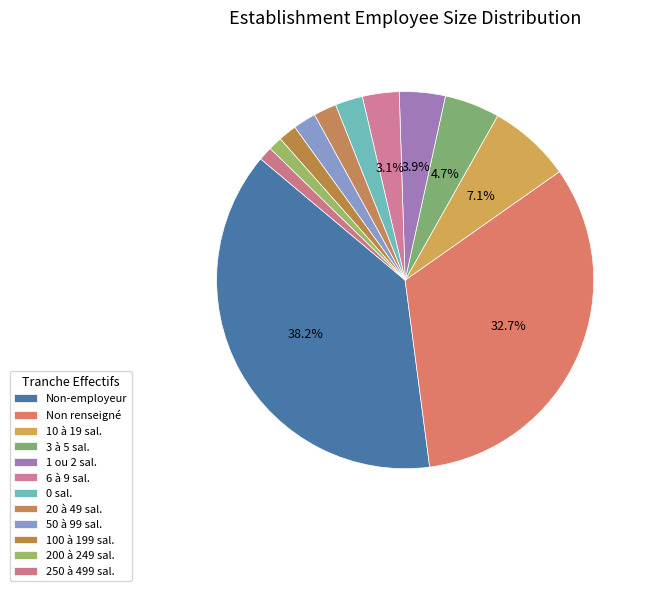

Count the number of slices in the pie.

12